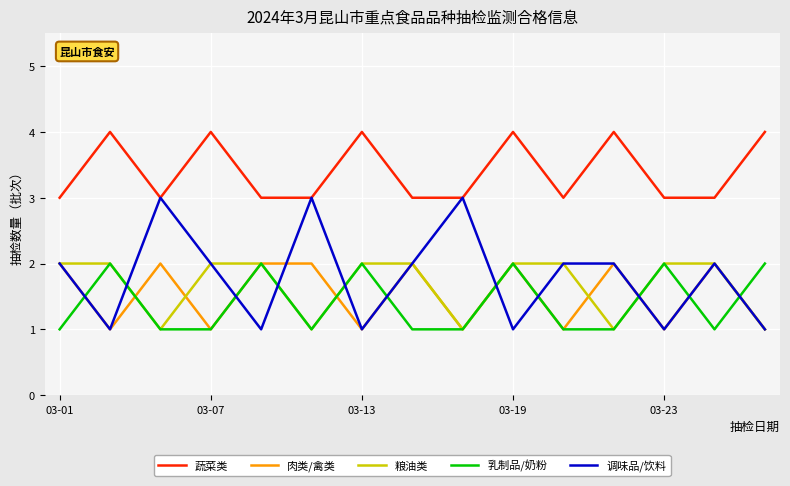

In 乳制品/奶粉, how many points are higher than both neighbors (excluding endpoints)?

5